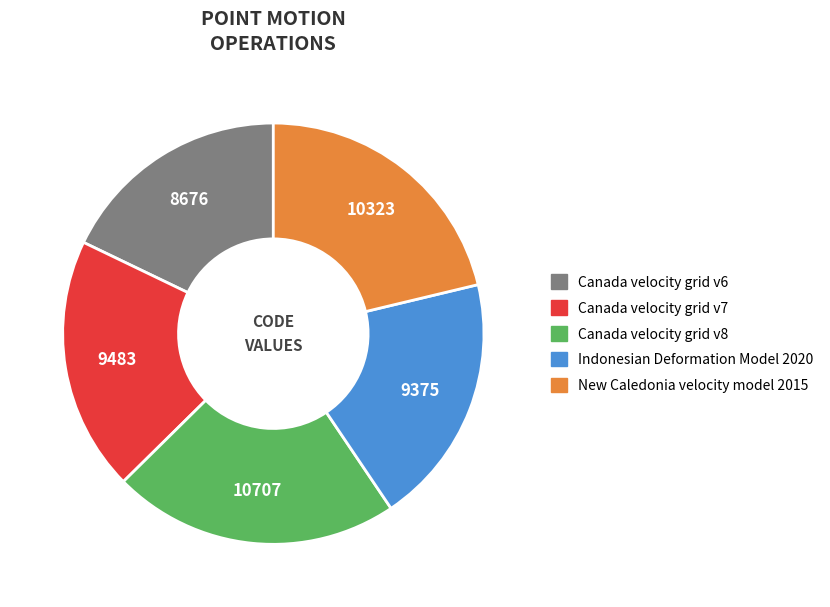

Combined, do Indonesian Deformation Model 2020 and Canada velocity grid v6 account for over 50%?

No